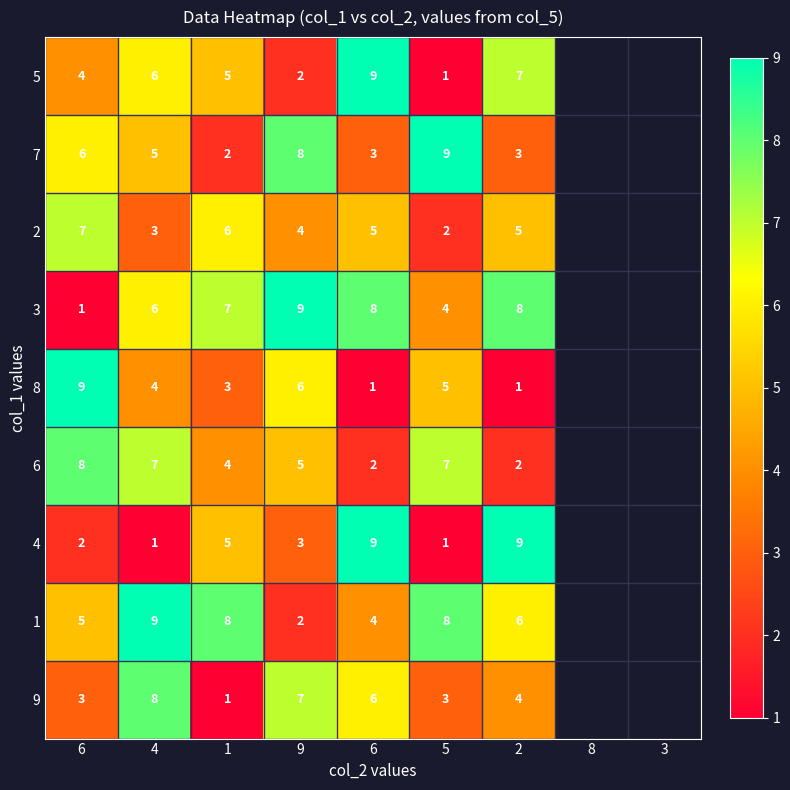

How many data points in 8 are less than 4?

3